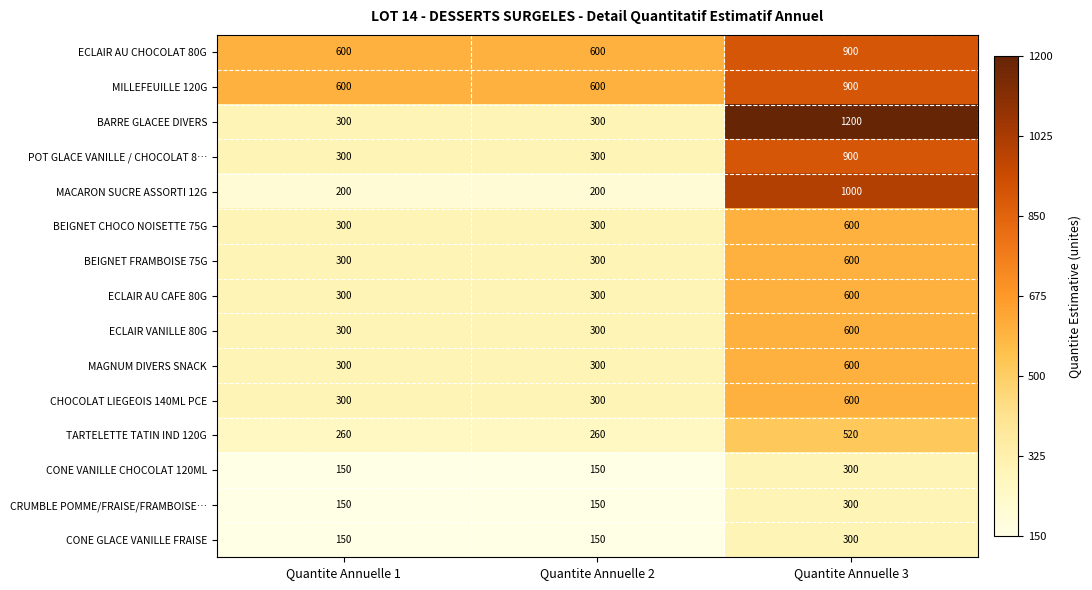

What is the maximum value shown in the chart?

1200